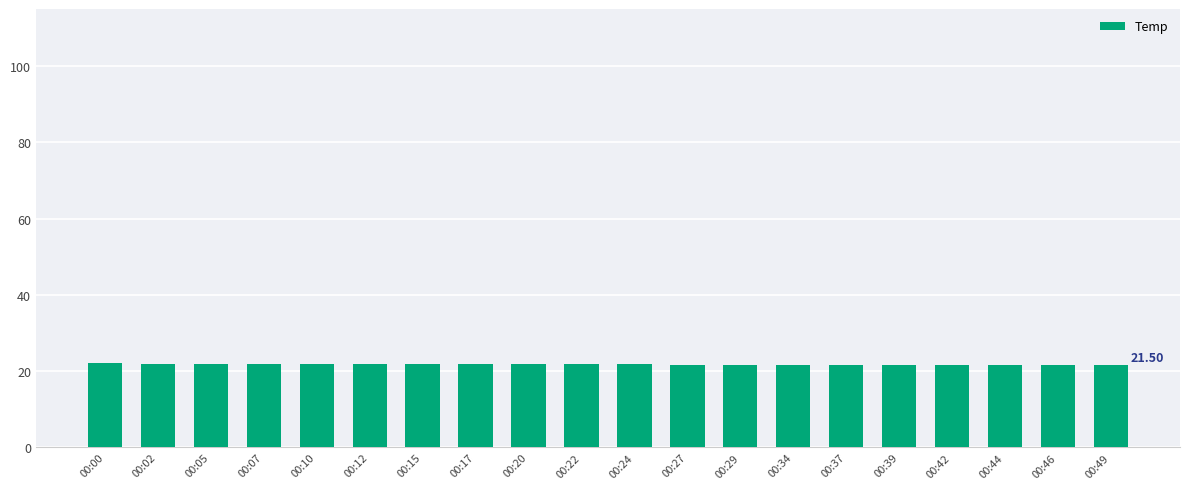

The chart shows a value of 21.9 at 00:05. True or false?

True